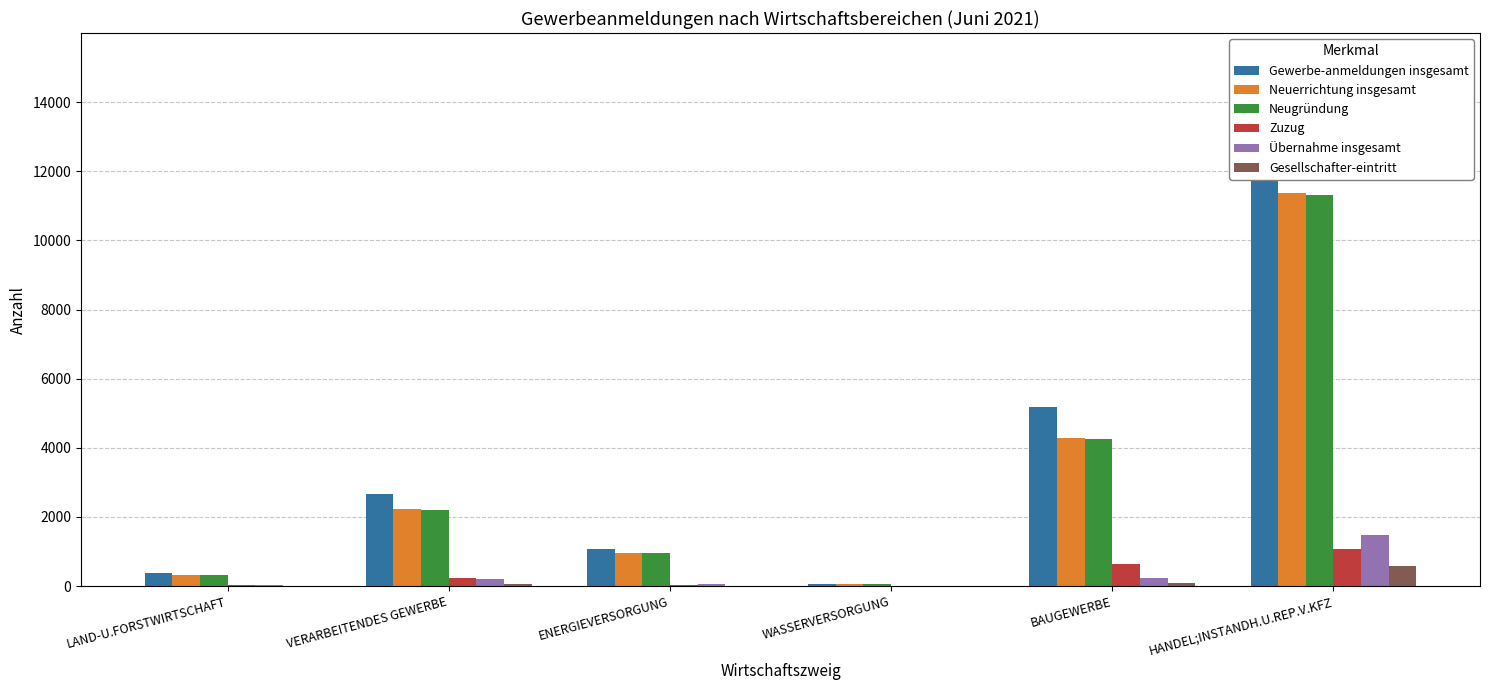

Which label corresponds to the smallest value in the chart?

WASSERVERSORGUNG